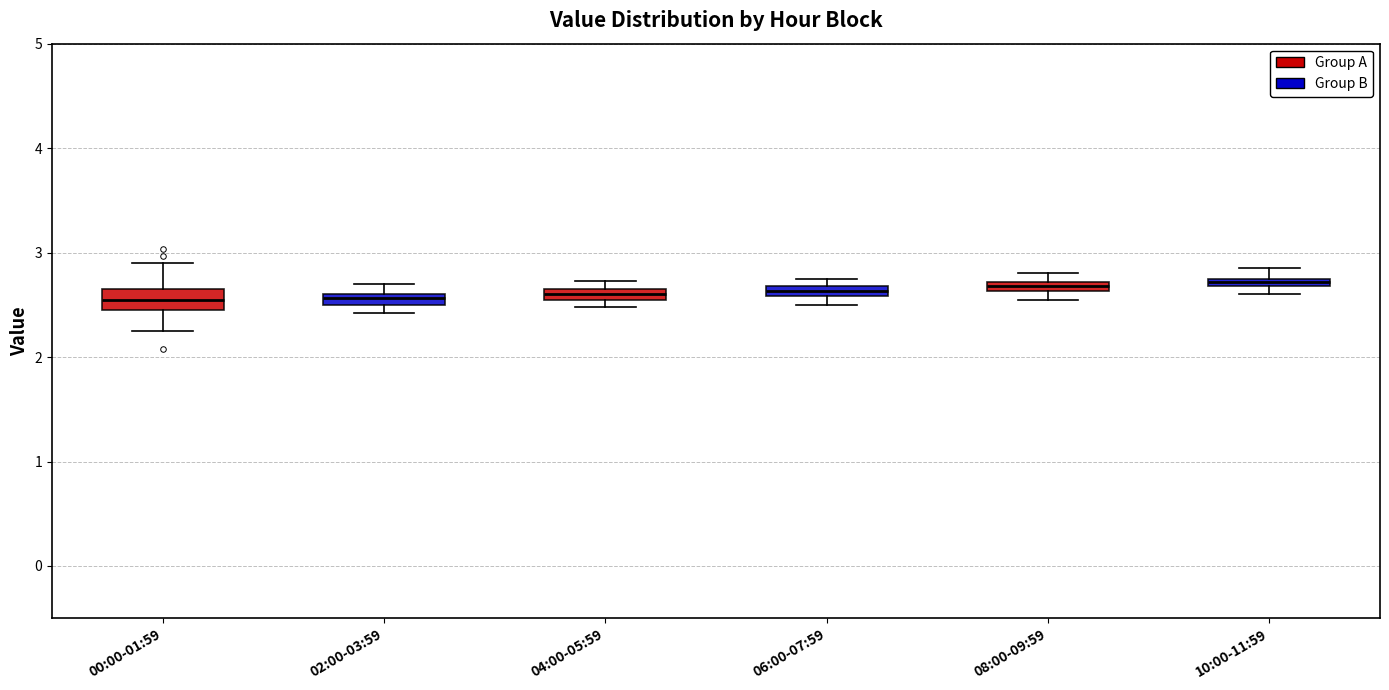

Where is the upper edge of the box for 02:00-03:59 on the y-axis? The values are not printed on the chart, so give them approximately, as read against the axis.

2.6